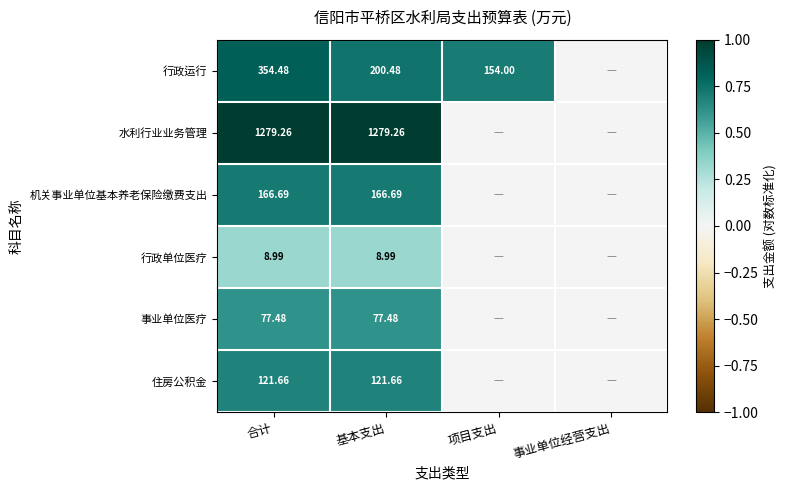

Is the value of 事业单位医疗 at 基本支出 greater than the value of 行政运行 at 项目支出?

No